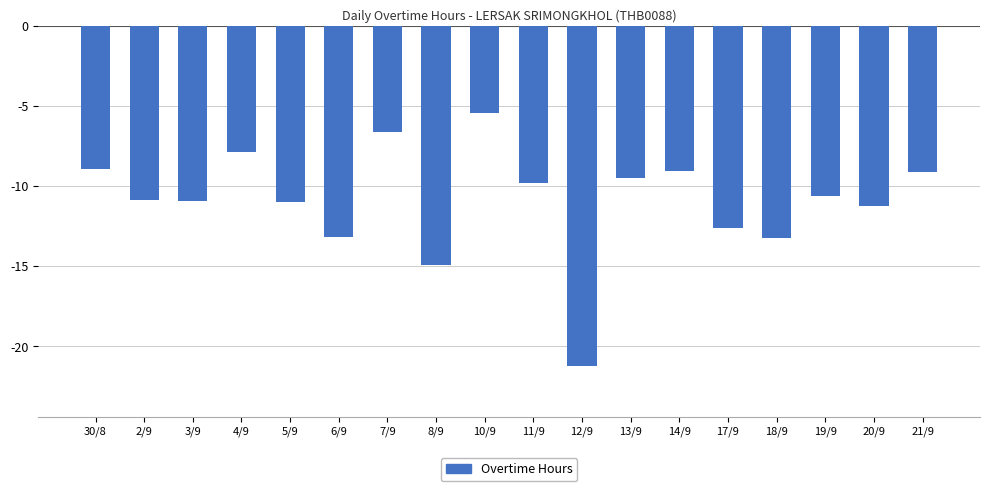

What is the sum of all values?

-196.1